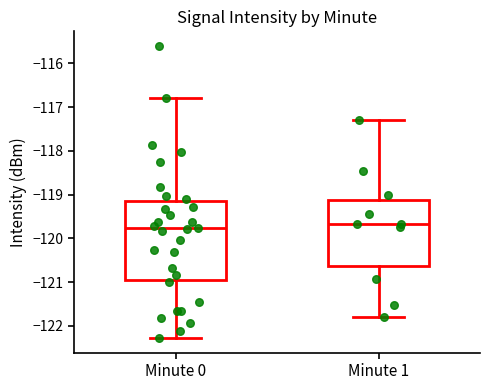

Where is the lower edge of the box for Minute 0 on the y-axis? The values are not printed on the chart, so give them approximately, as read against the axis.

-121.0